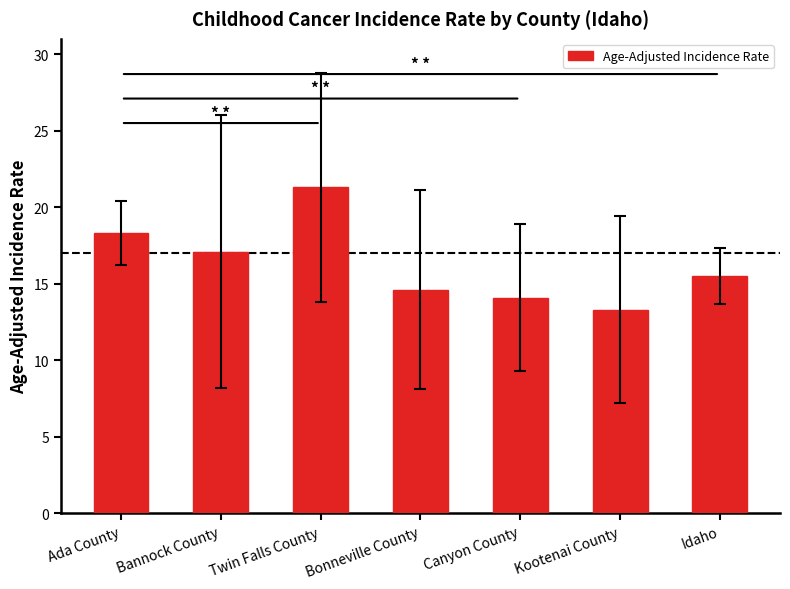

What is the sum of all values?

114.2